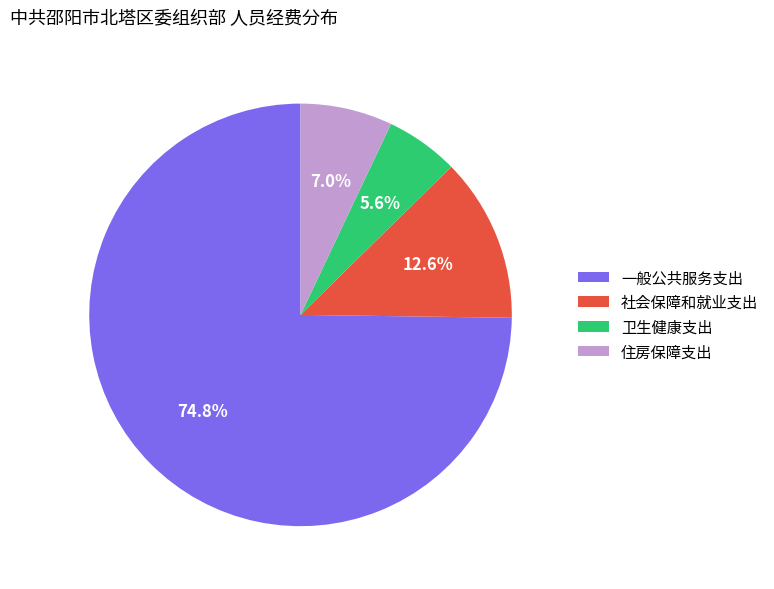

What is the smallest slice in the pie chart?

卫生健康支出